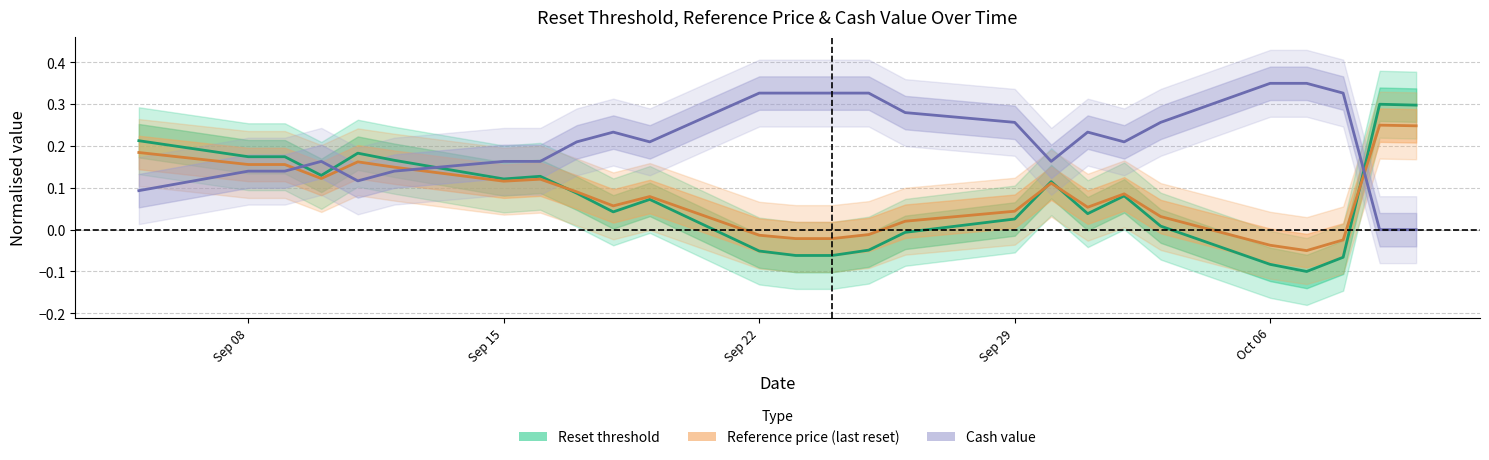

At how many categories does at least one series exceed 0?

26